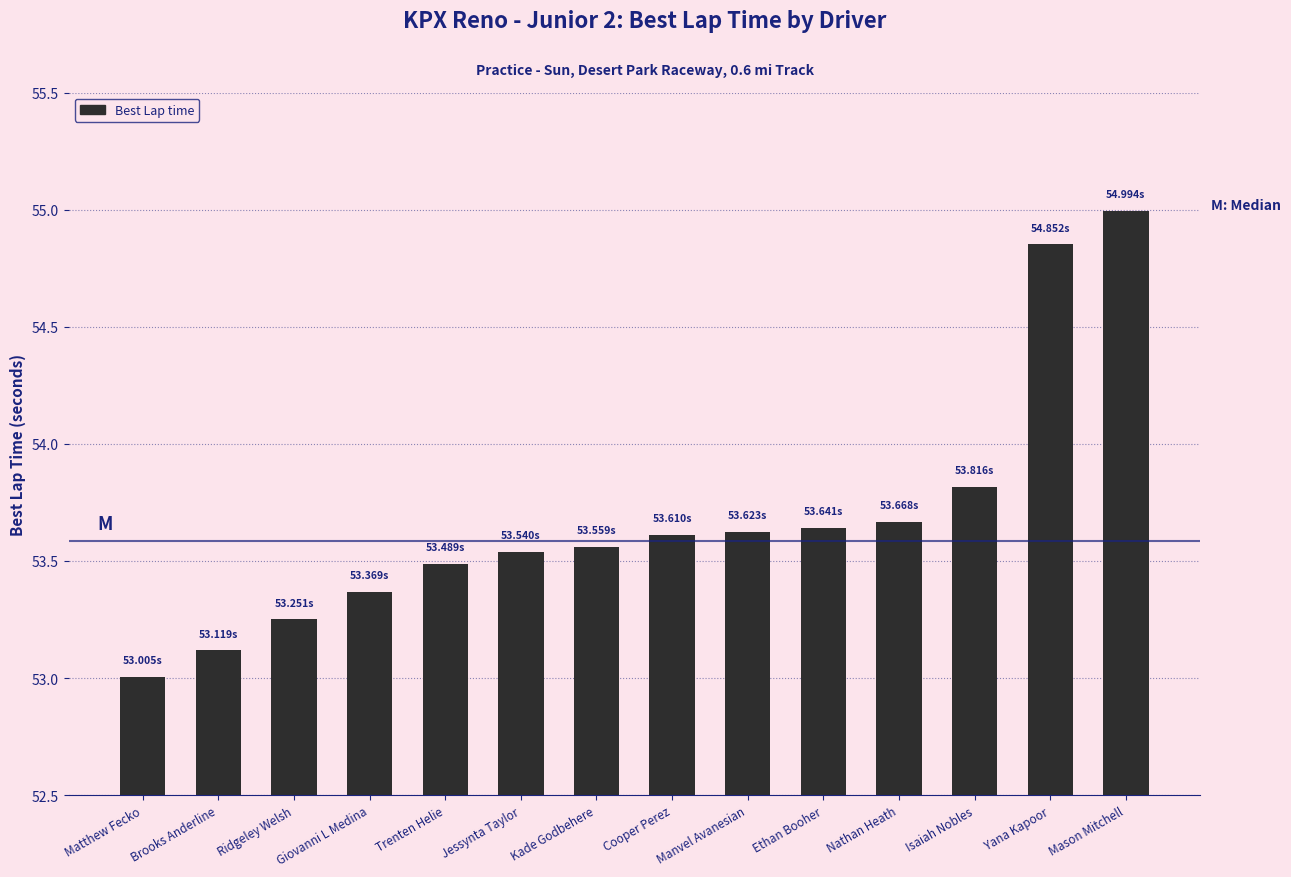

The chart shows a value of 53.8 at Isaiah Nobles. True or false?

True